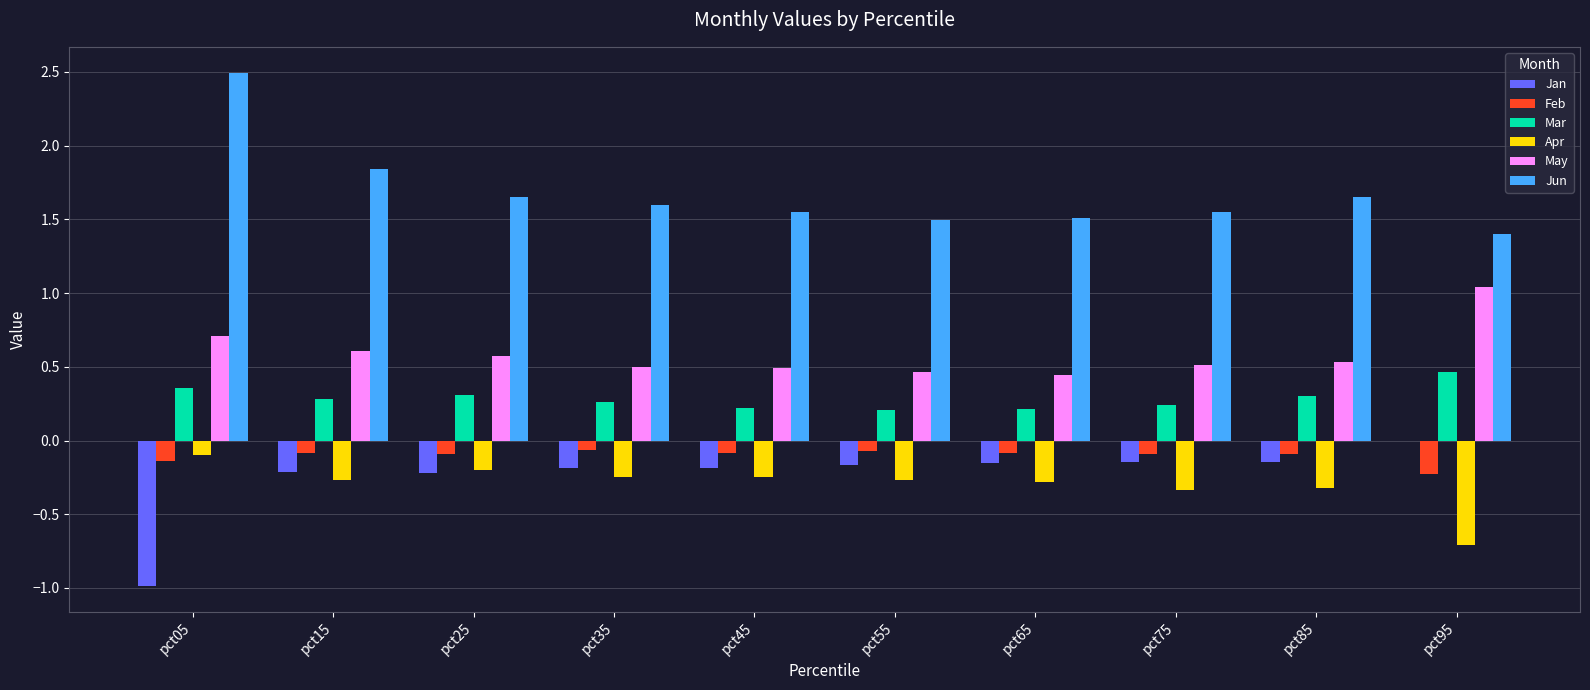

Is the value of May at pct75 greater than the value of Mar at pct65?

Yes